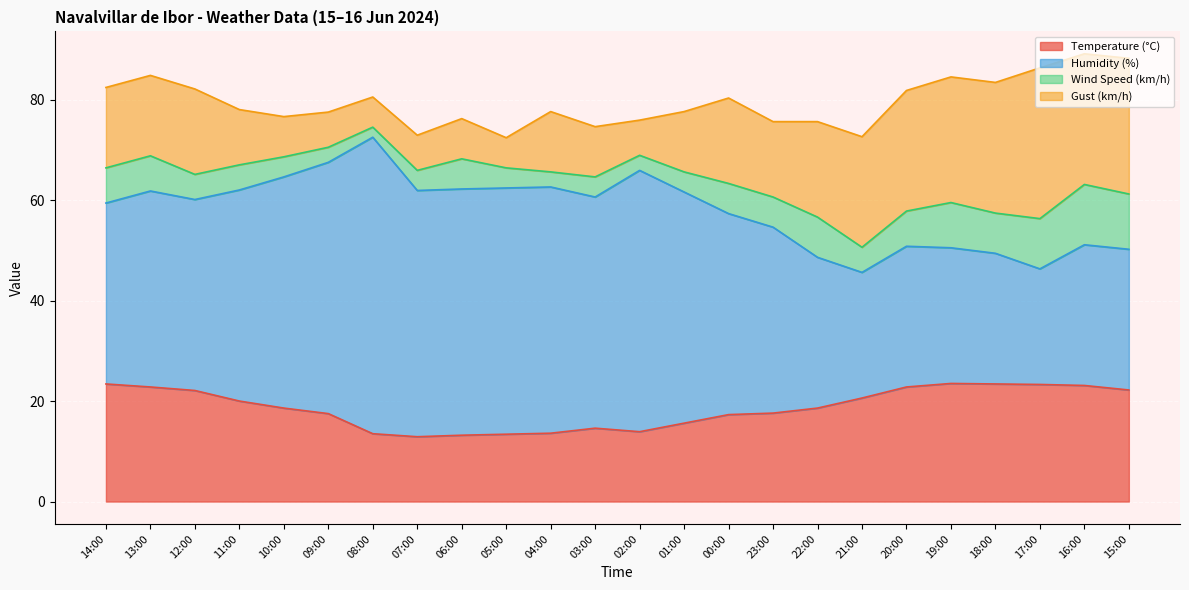

After their last crossing, which series has the higher values: Gust (km/h) or Temperature (°C)?

Gust (km/h)